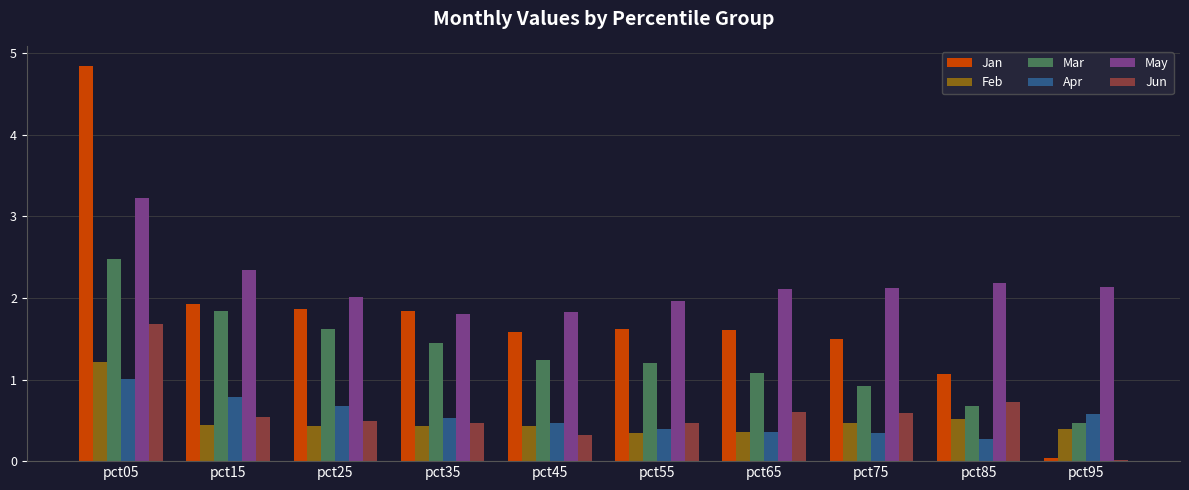

What is the maximum value for Mar?

2.5